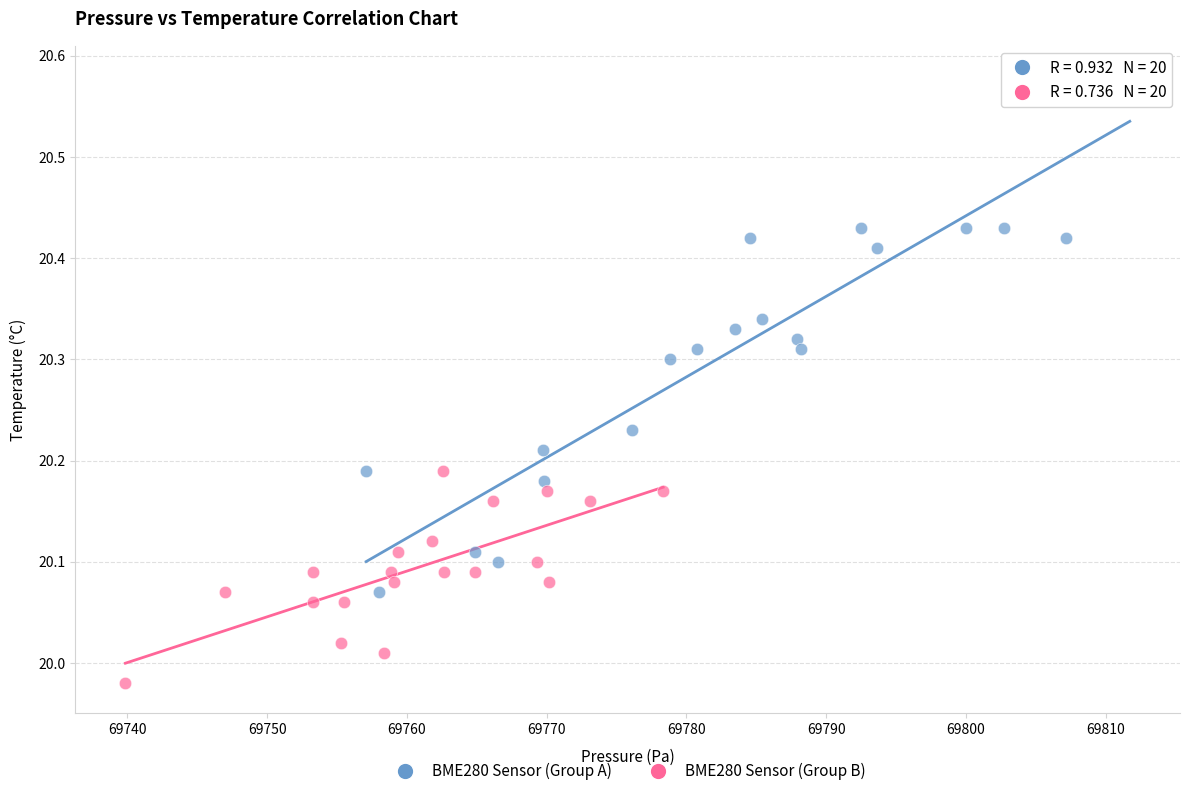

Which series contains the highest Y value?

BME280 Sensor (Group A)